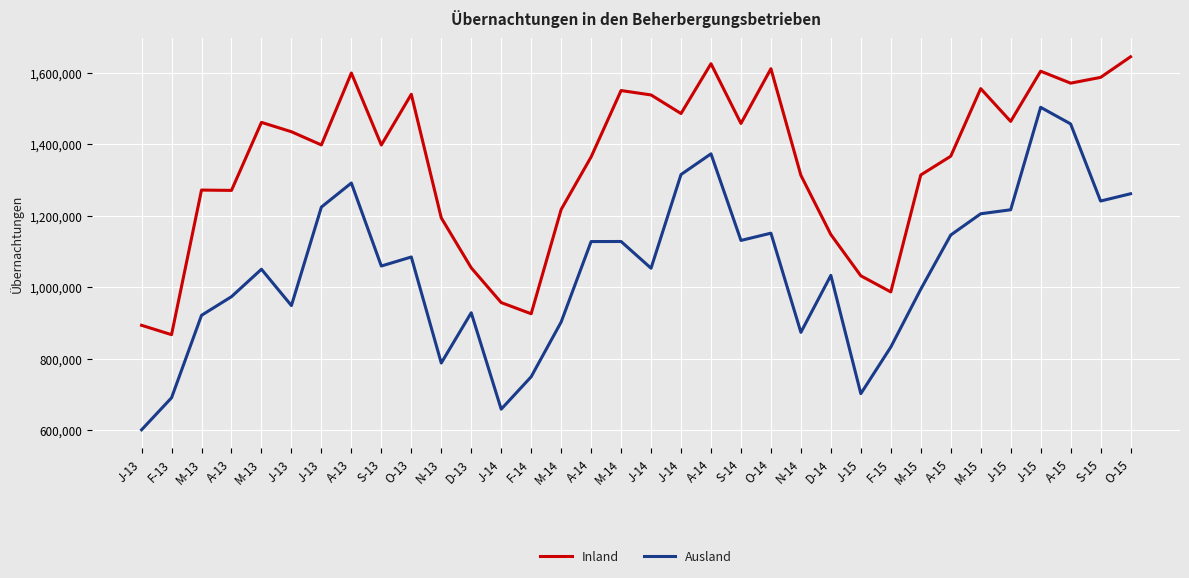

What are all the series names shown in the legend?

Inland, Ausland